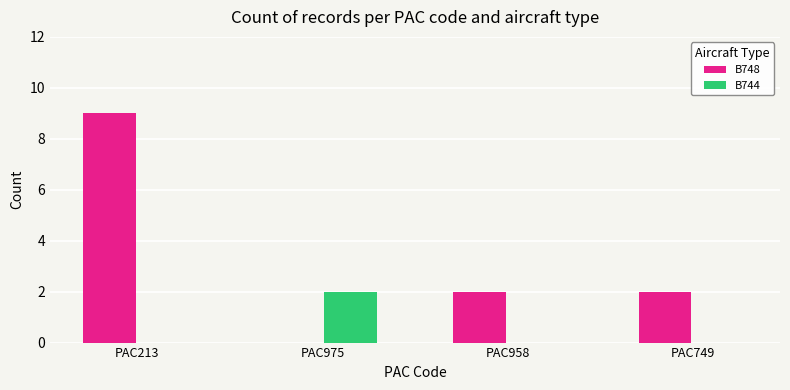

The B744 series shows 1 at PAC958. True or false?

False